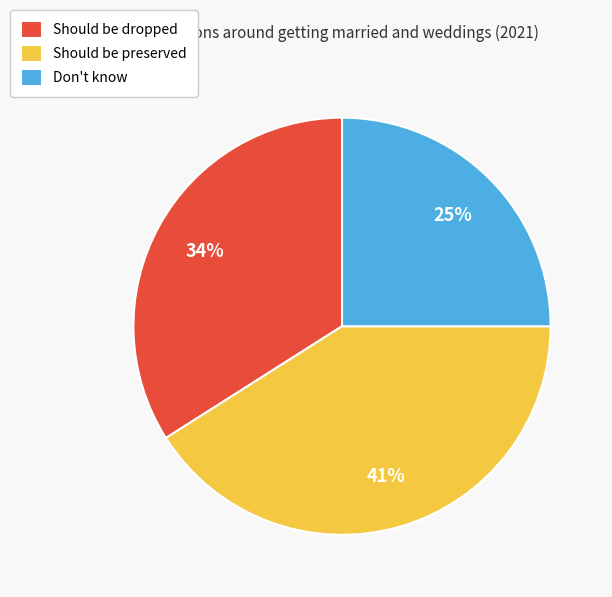

To the nearest percent, what percentage of the pie is Don't know?

25%